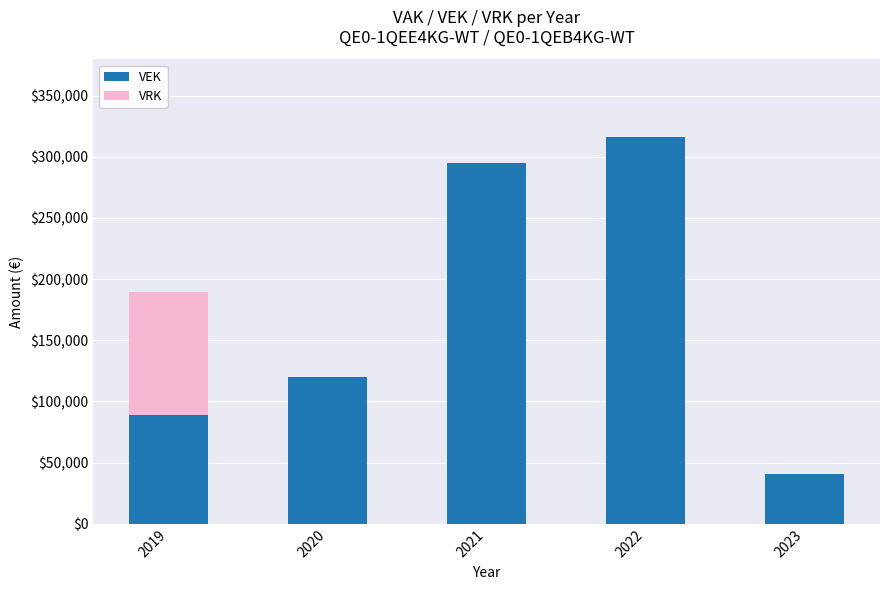

What is the maximum value for VEK?

316447